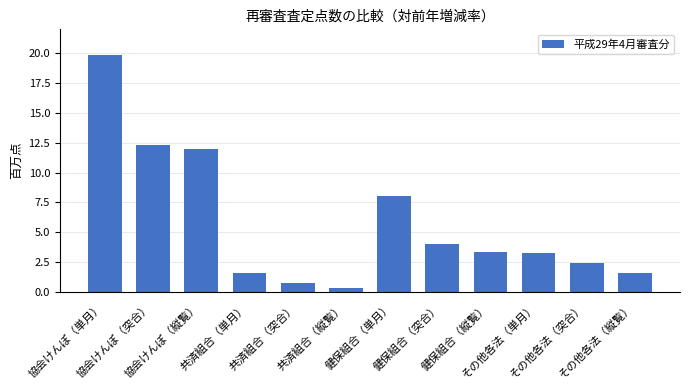

What is the difference between the maximum and minimum values?

19.6